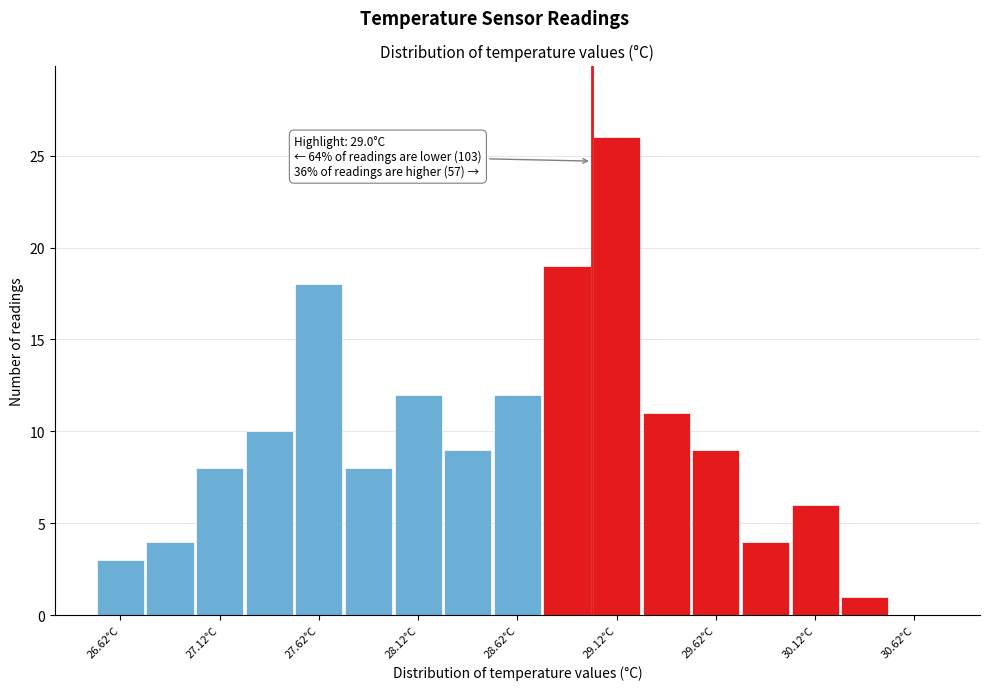

Which range on the x-axis has the tallest bar?

29.00 to 29.25